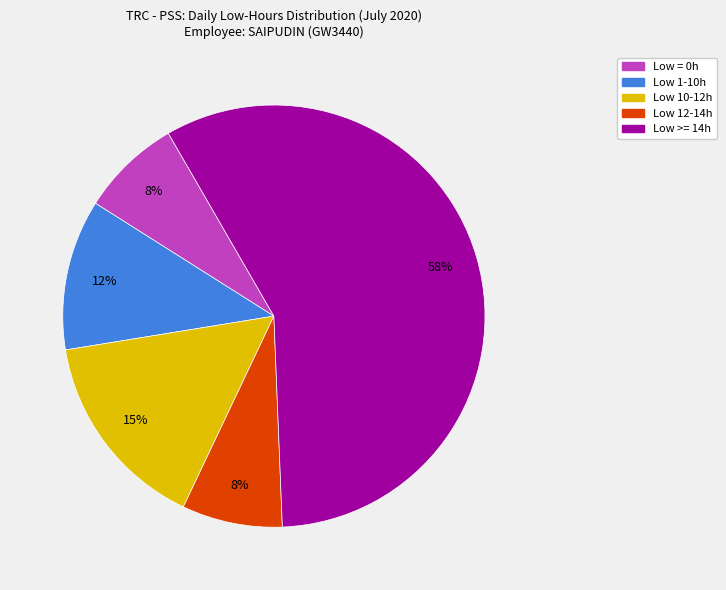

To the nearest percent, what is the average slice percentage?

20%